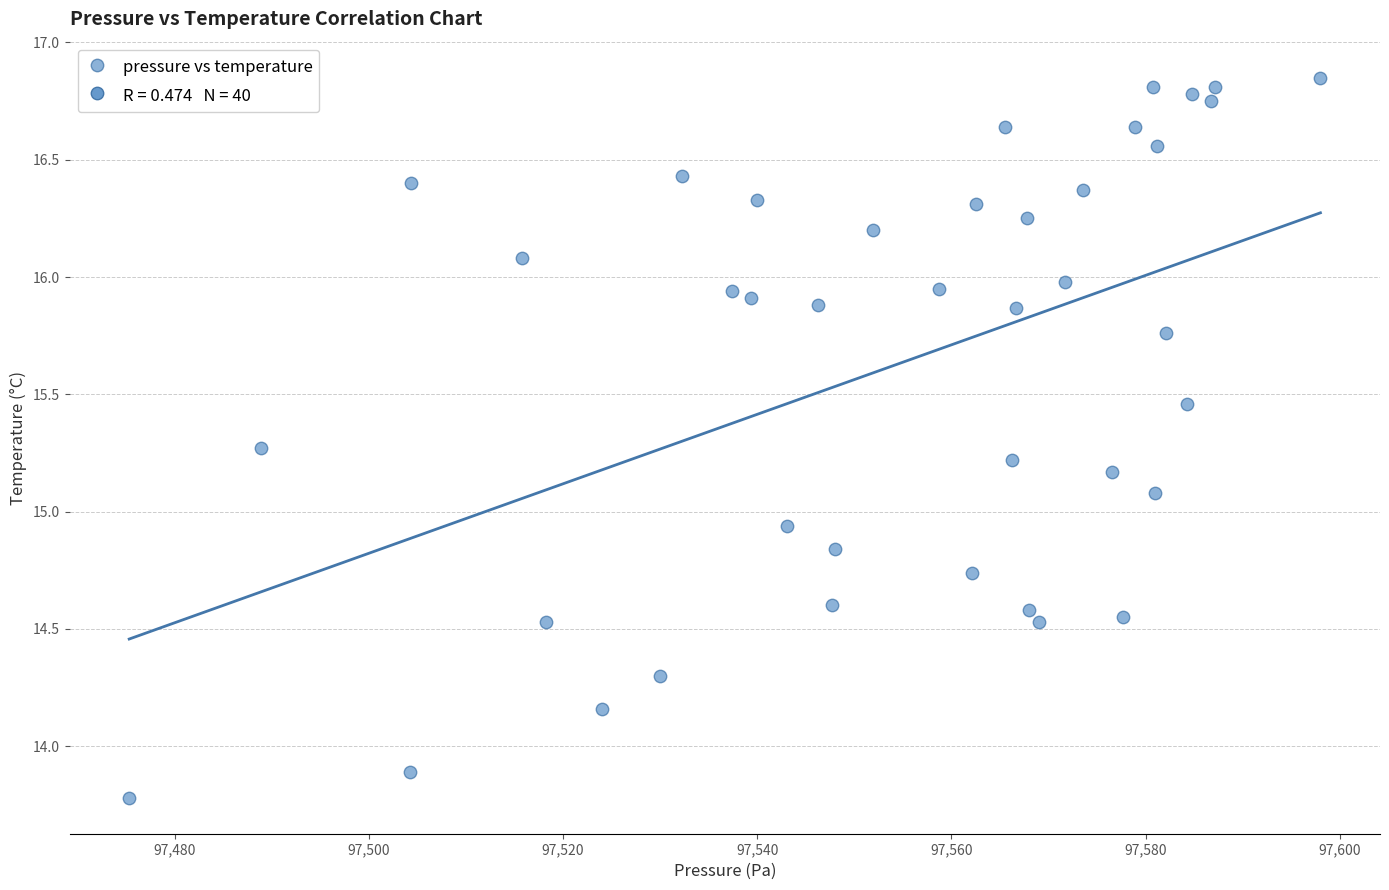

What is the range of X values (max minus min)?

122.7